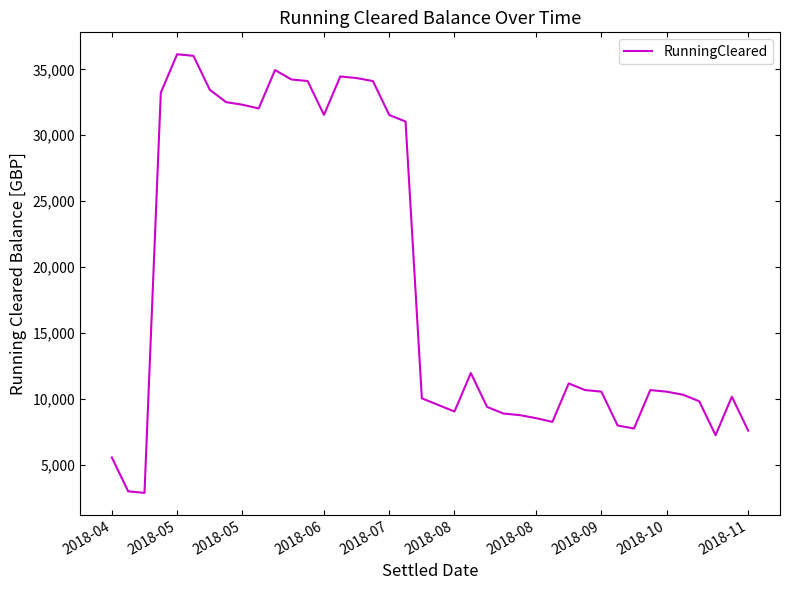

What is the difference between the maximum and minimum values?

33288.2